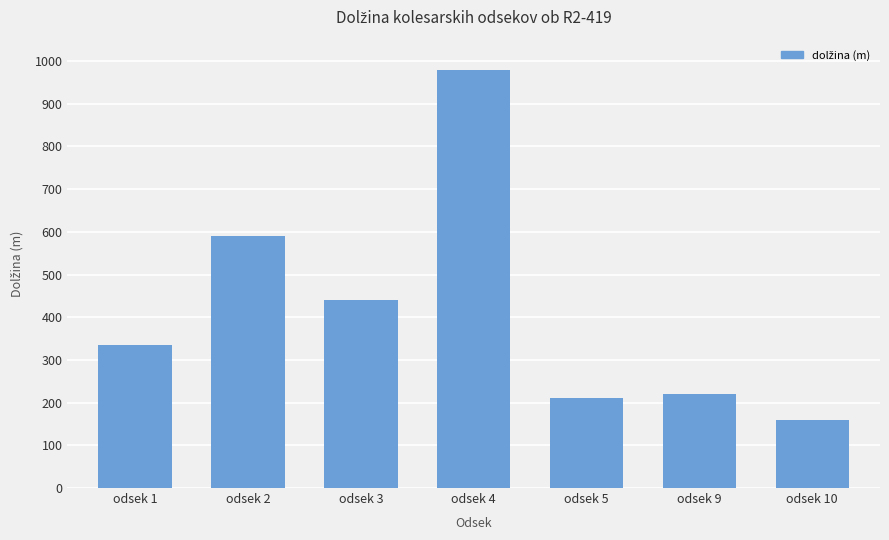

Which label corresponds to the smallest value in the chart?

odsek 10